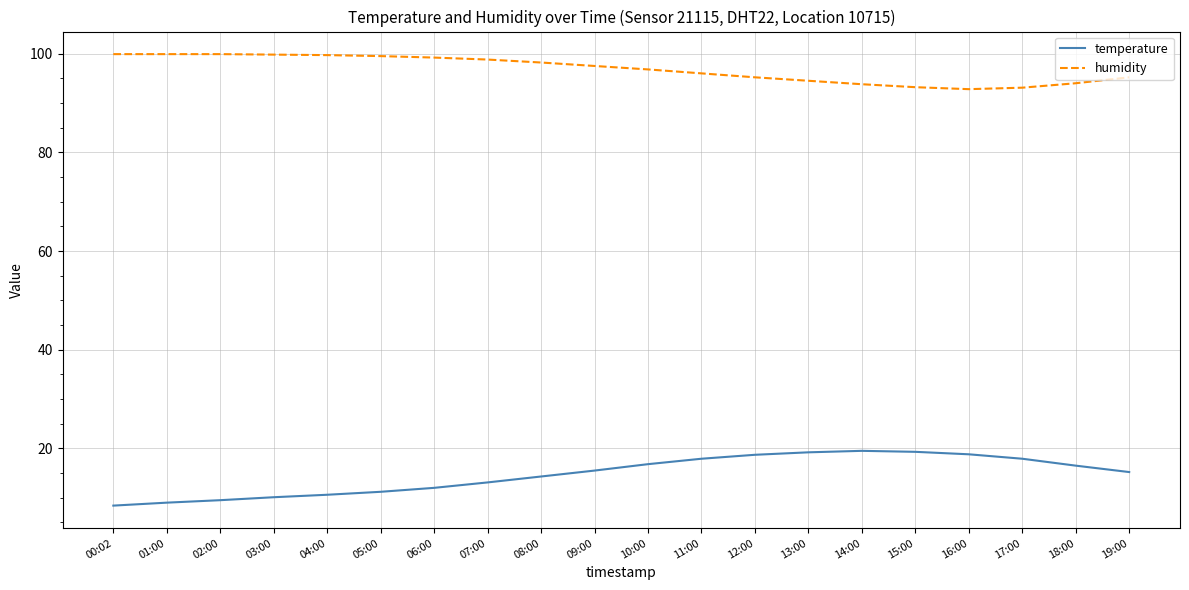

The humidity series shows 92.8 at 16:00. True or false?

True